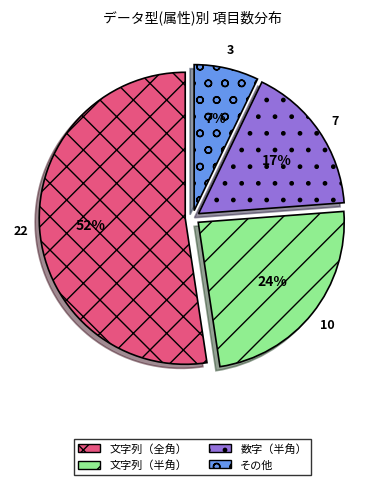

To the nearest percent, what portion does その他 represent?

7%